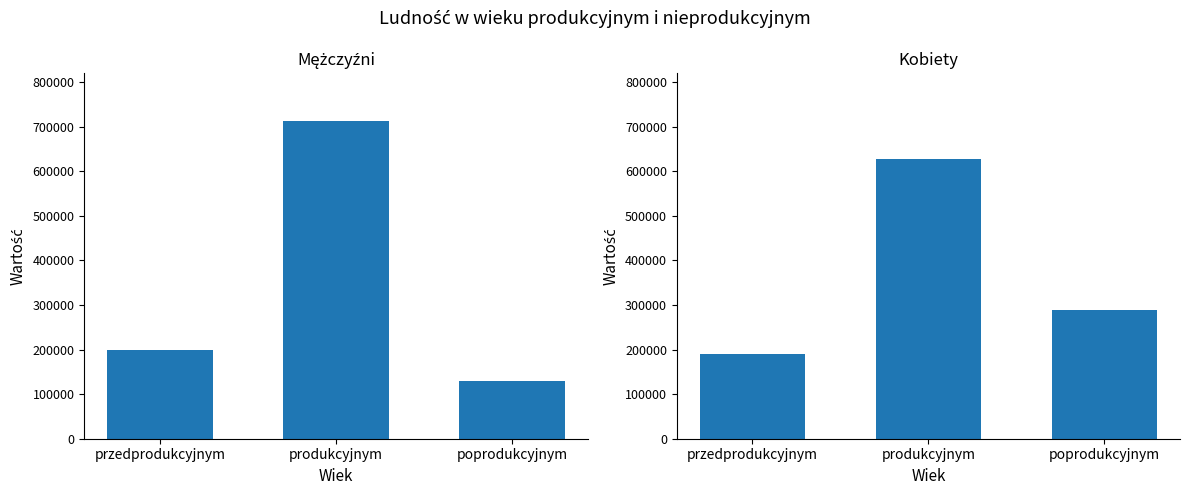

Reading right to left, list all the values displayed in this chart.

Mężczyźni: poprodukcyjnym=128675	produkcyjnym=713469	przedprodukcyjnym=198846
Kobiety: poprodukcyjnym=289847	produkcyjnym=627148	przedprodukcyjnym=189761